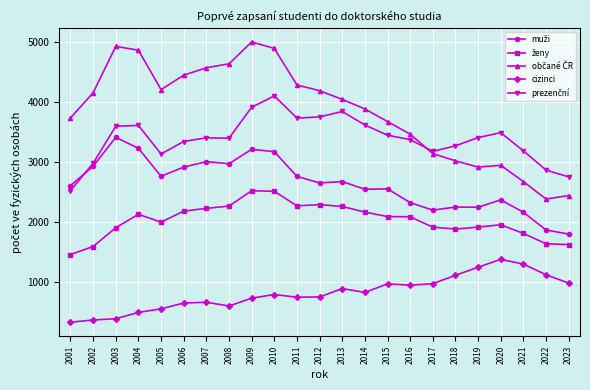

Is it true that cizinci equals 979 at 2023?

True